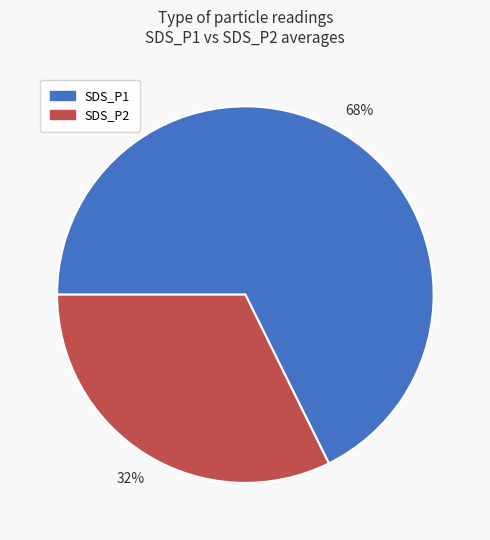

Rank the categories by value from highest to lowest.

SDS_P1, SDS_P2